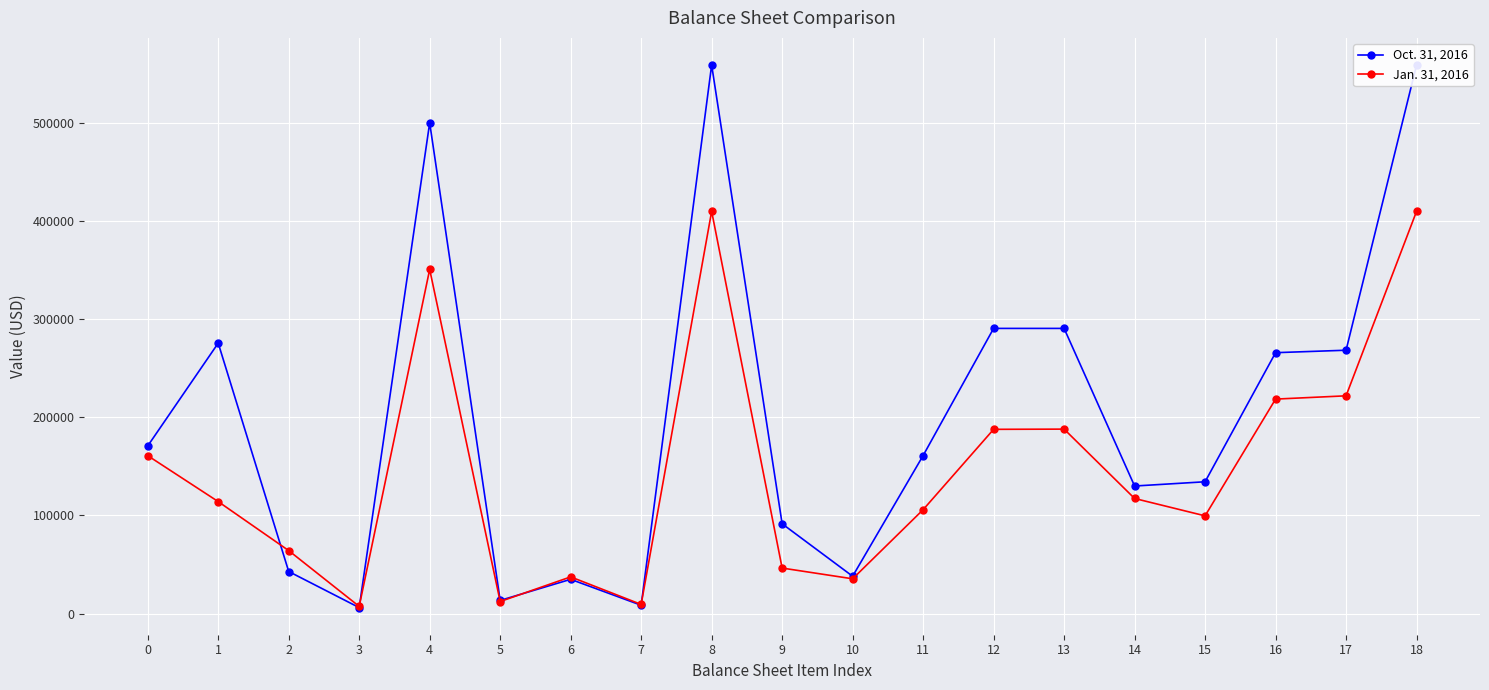

Is the value of Oct. 31, 2016 at 10 greater than the value of Jan. 31, 2016 at 6?

Yes